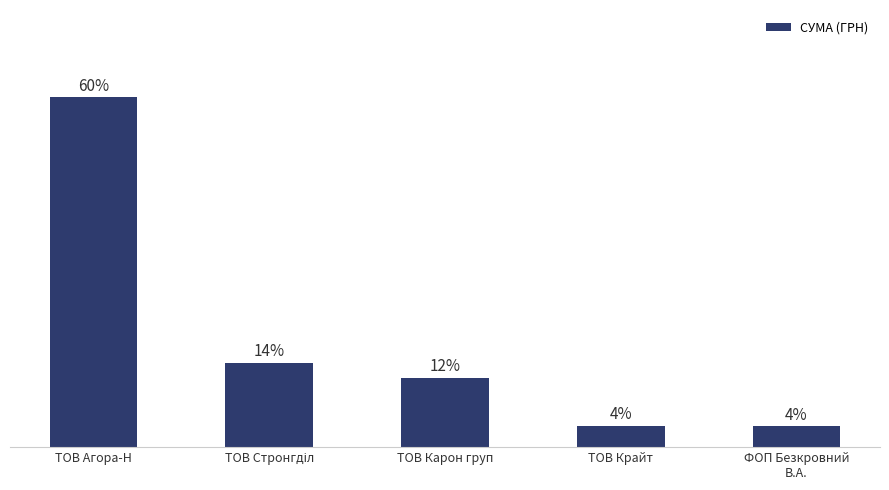

What is the change in value from ТОВ Агора-Н to ТОВ Стронгділ?

-45.7